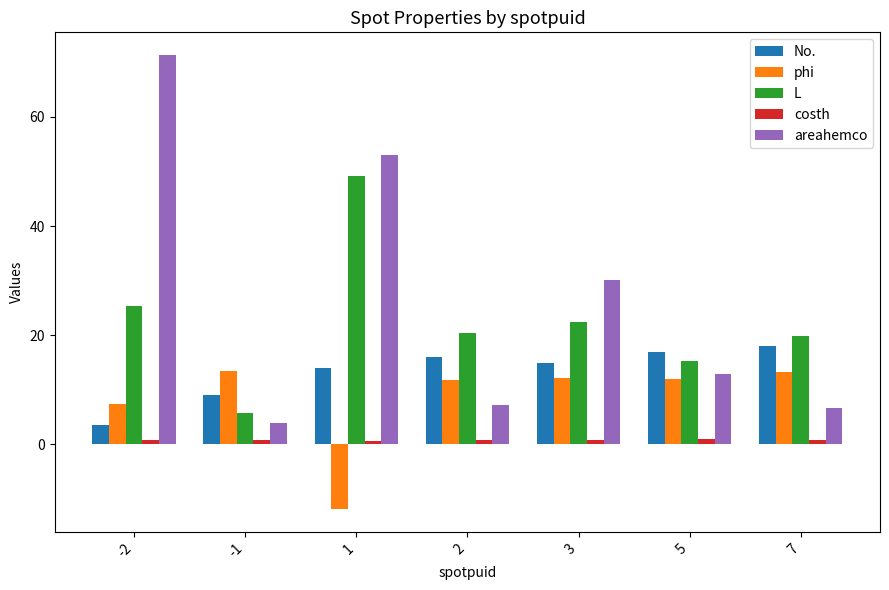

What is the difference between the maximum and second lowest values in the L series?

33.9